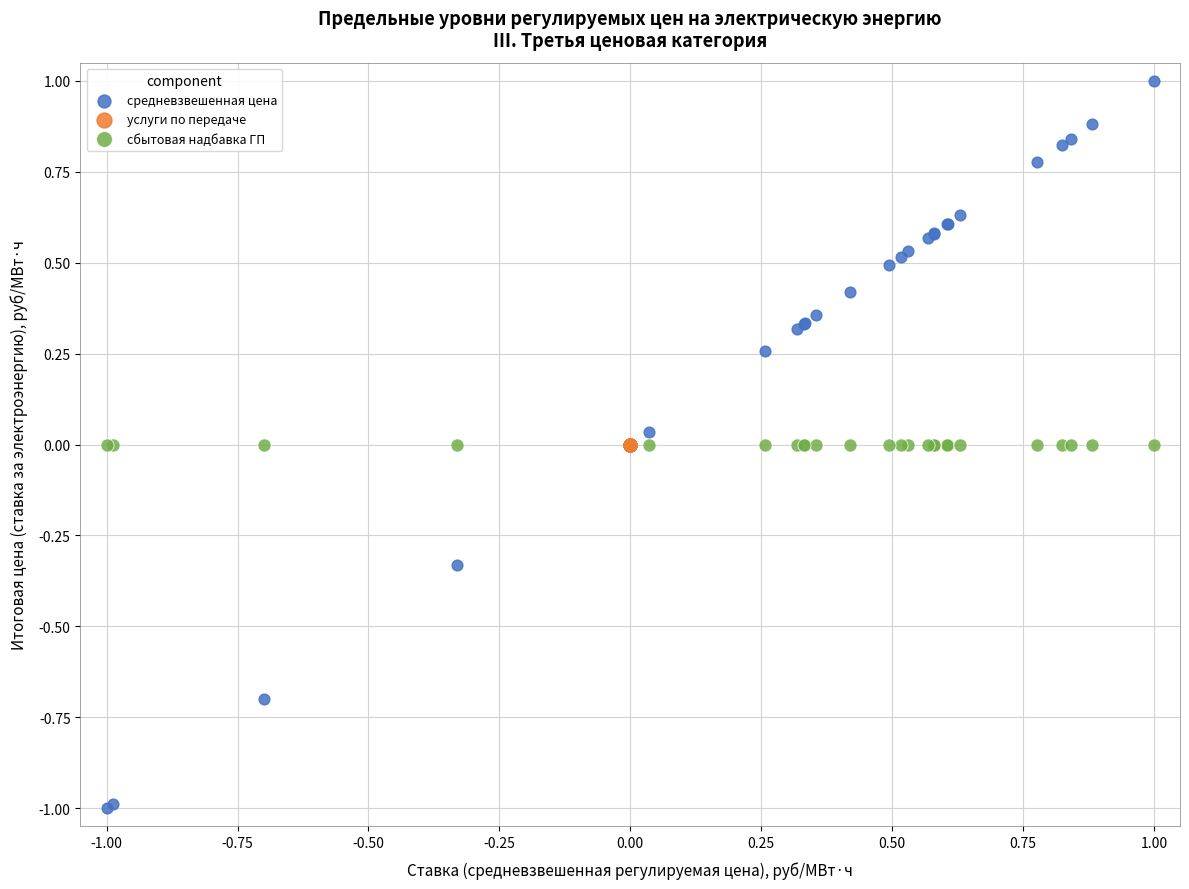

Which series contains the lowest Y value?

средневзвешенная цена